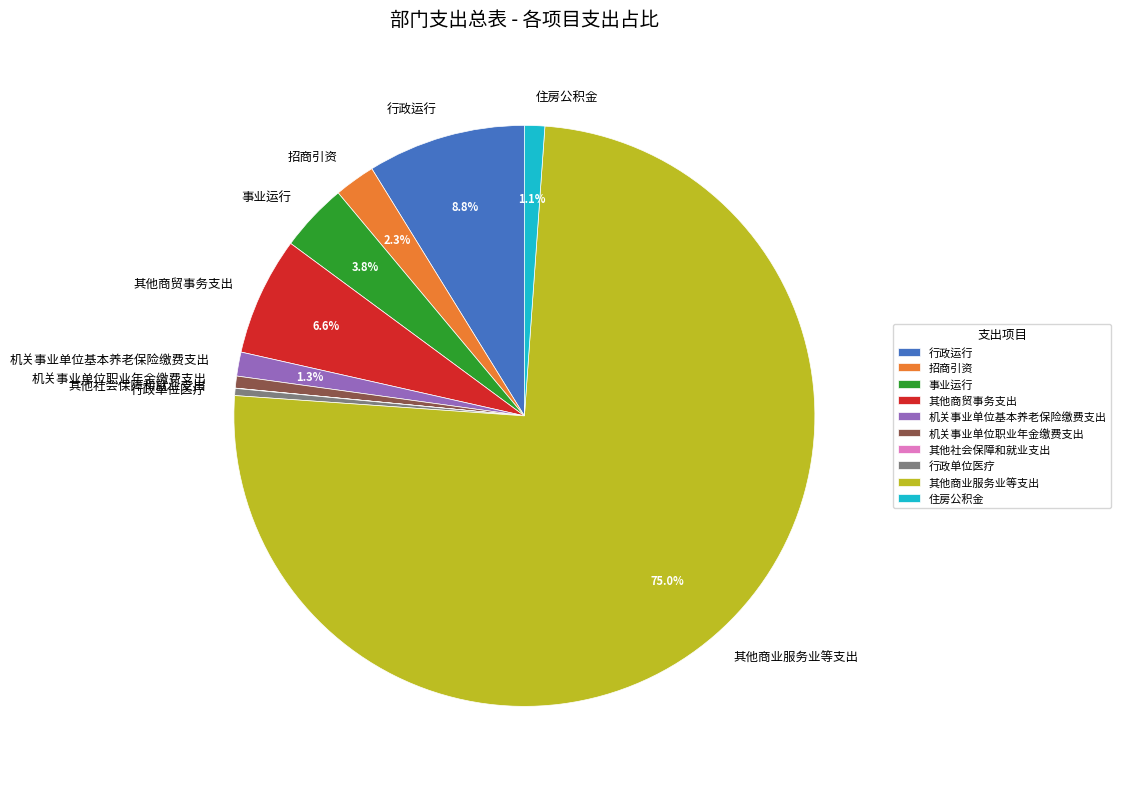

Combined, do 事业运行 and 机关事业单位基本养老保险缴费支出 account for over 50%?

No